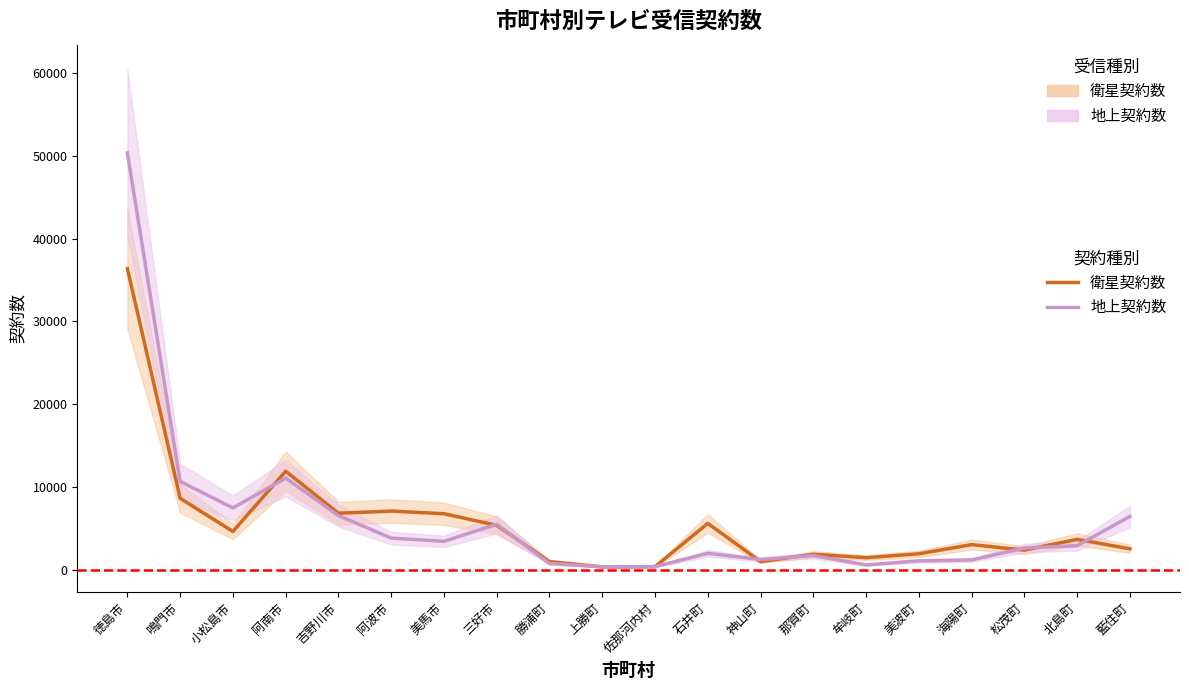

Which has a higher value, 徳島市 or 藍住町?

徳島市